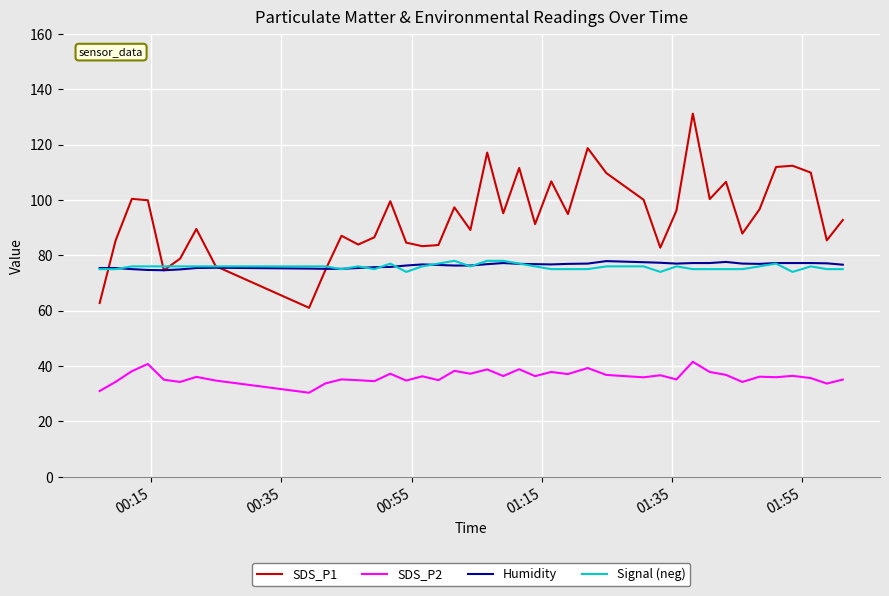

Which series has the largest total across all categories?

SDS_P1